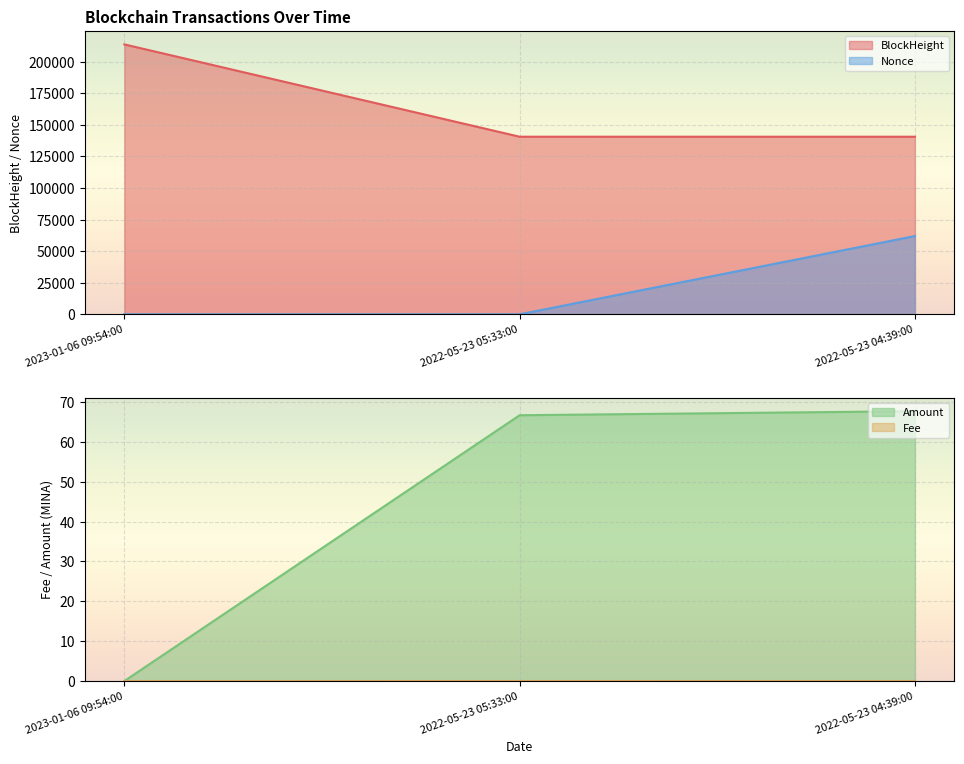

Count the Fee values in the range 0 to 1.

3